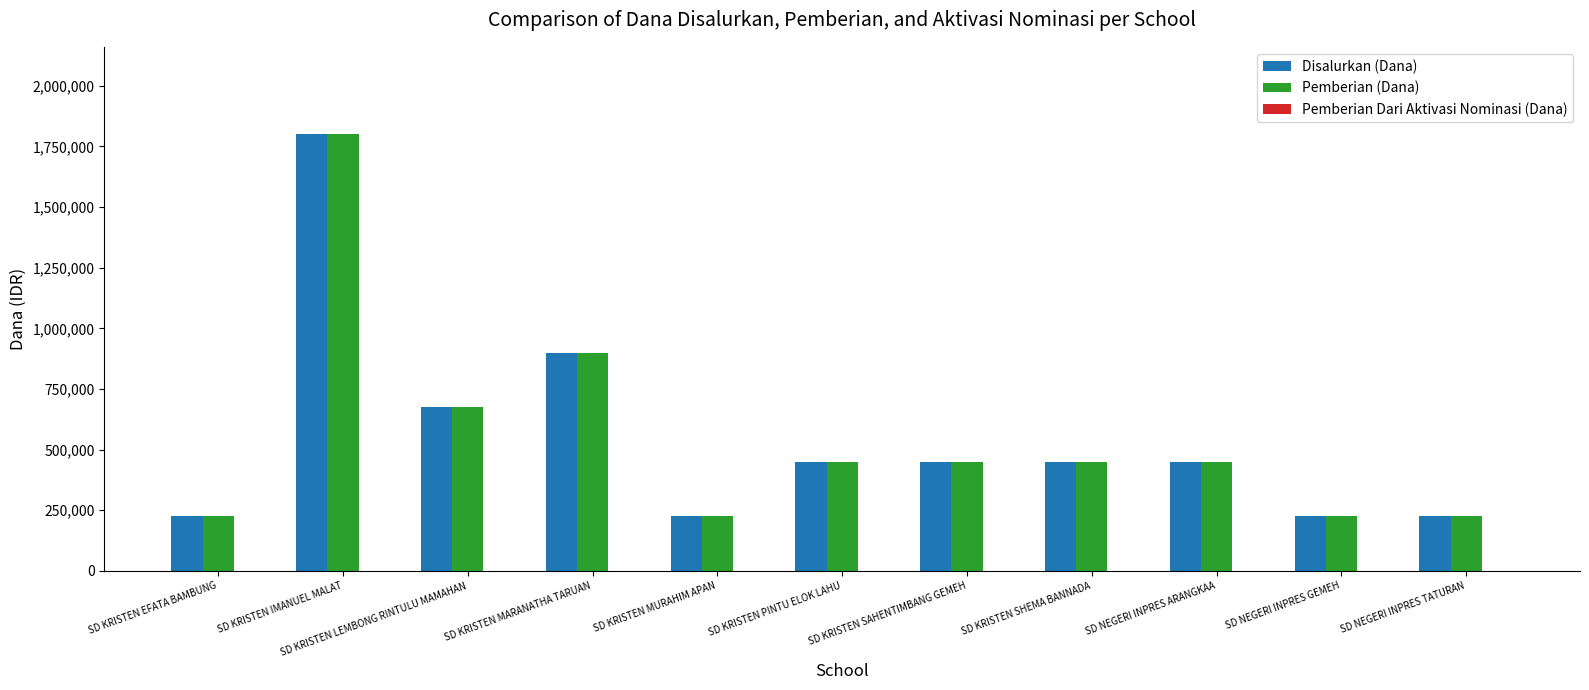

What is the label of the 11th bar from the left?

SD NEGERI INPRES TATURAN